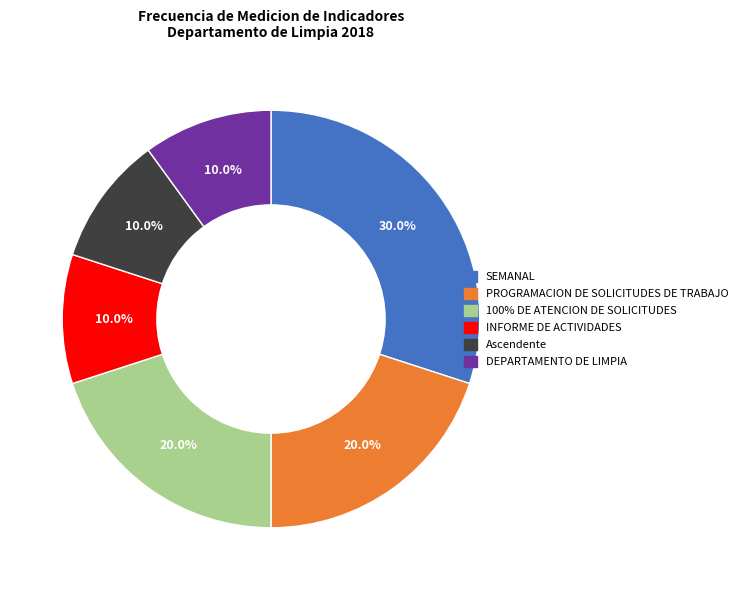

Does any single category account for the majority?

No